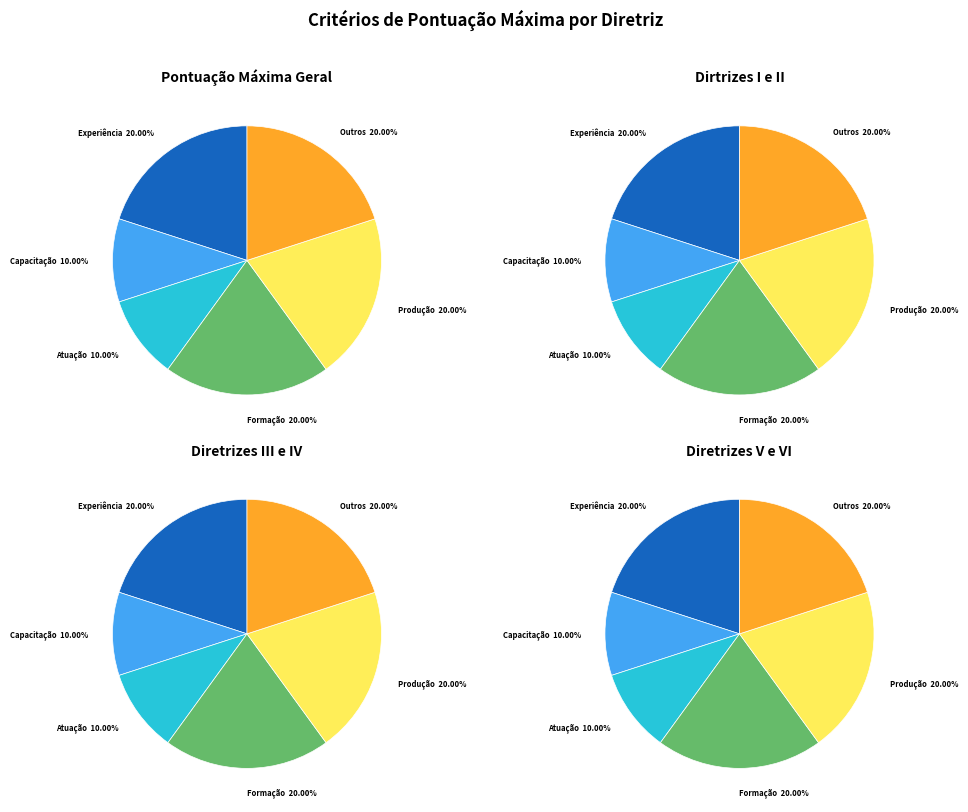

To the nearest percent, what is the difference between the largest and smallest slice percentages?

10%